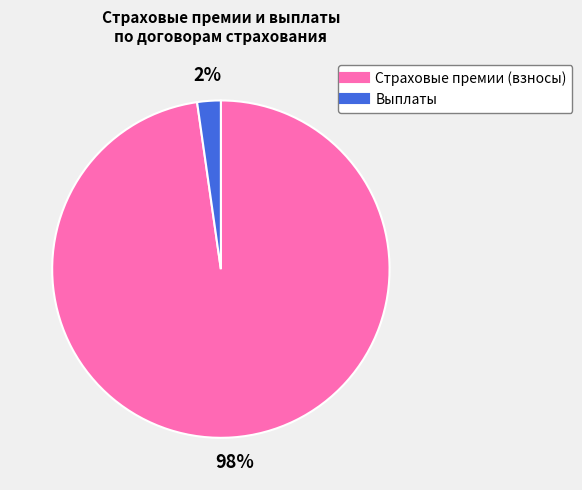

Which has a higher value, Выплаты or Страховые премии (взносы)?

Страховые премии (взносы)